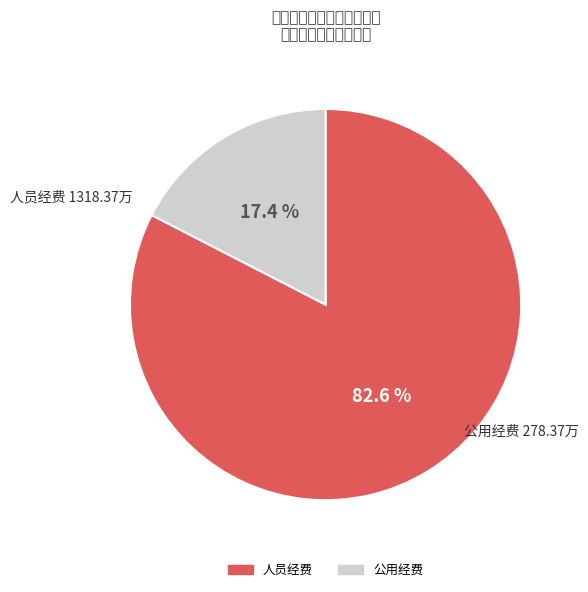

How many segments does this pie chart have?

2